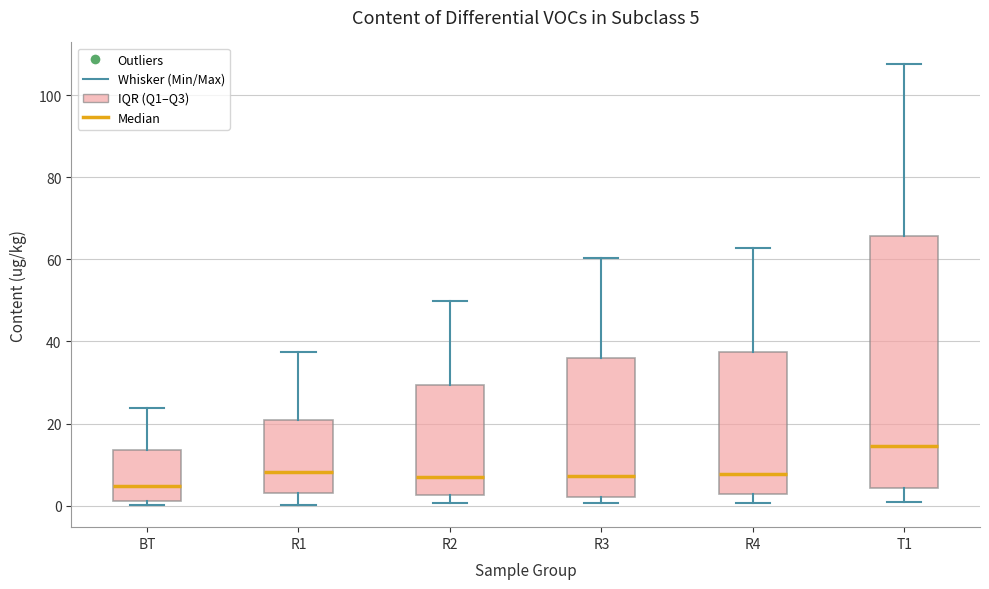

Comparing the boxes themselves (not the whiskers), which one is the tallest?

T1